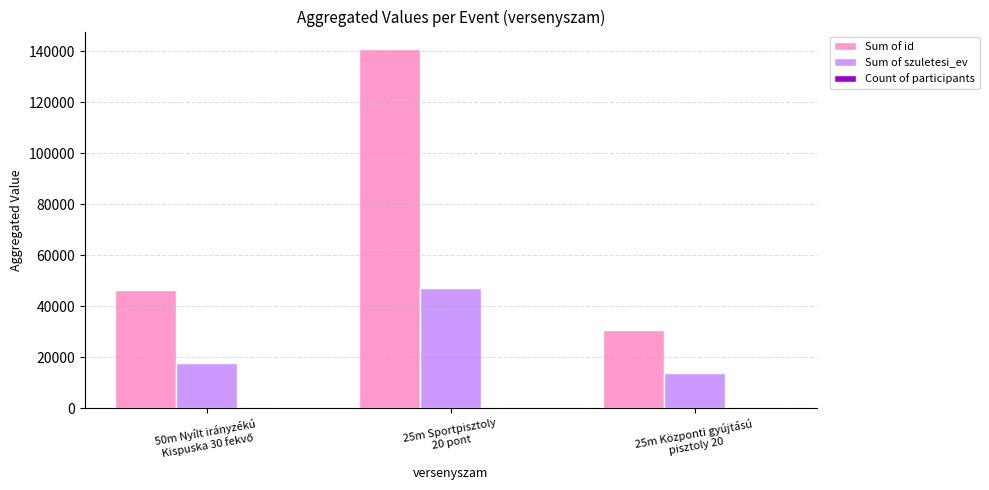

Are the bars grouped side by side (vs. stacked)?

Yes